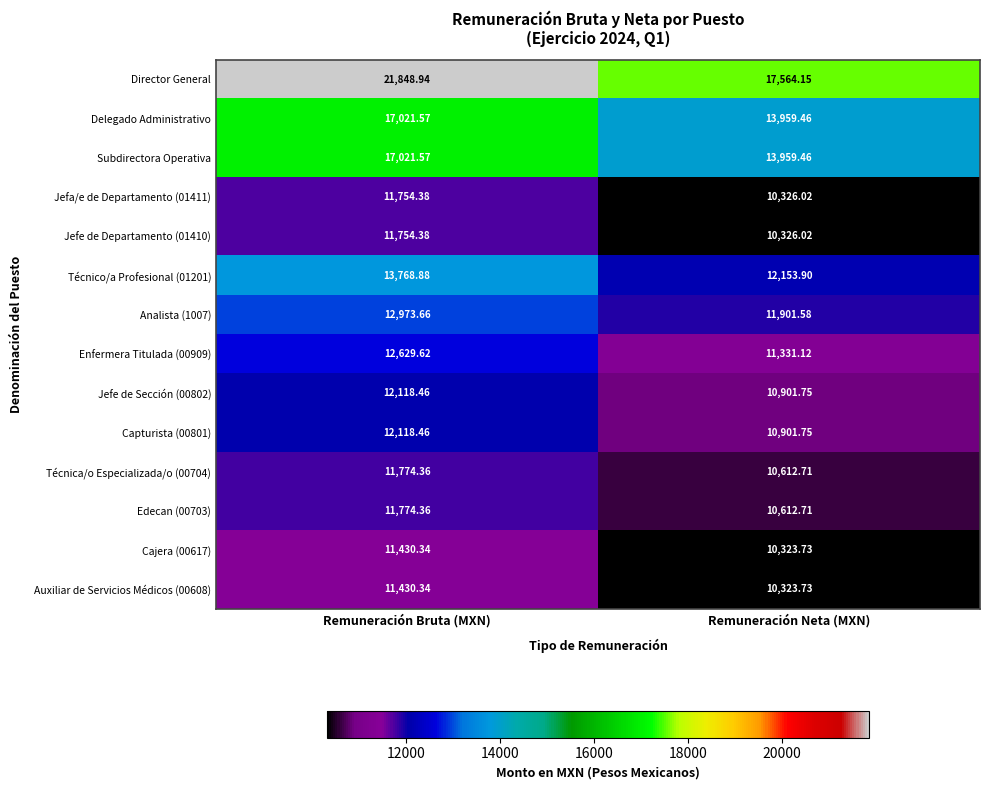

Which label corresponds to the smallest value in the chart?

Remuneración Neta (MXN)